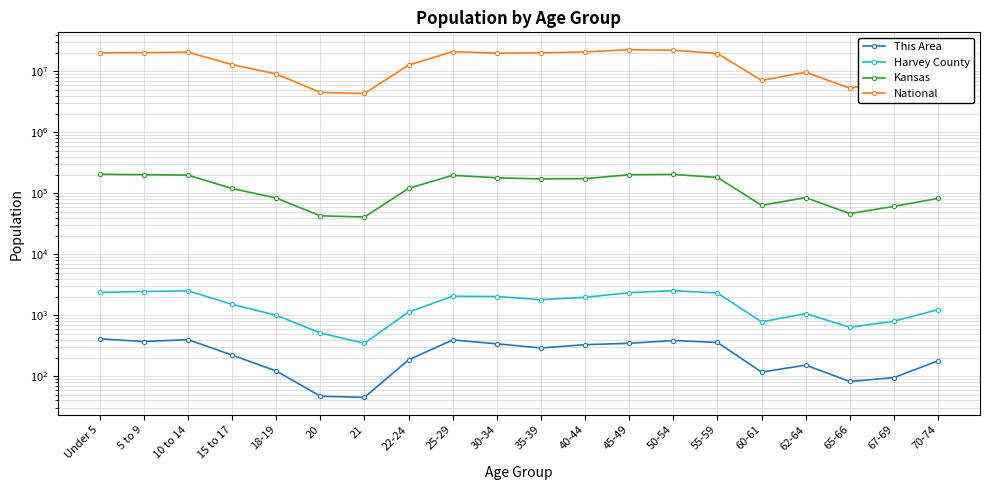

At which category is the sum across all series the highest?

45-49